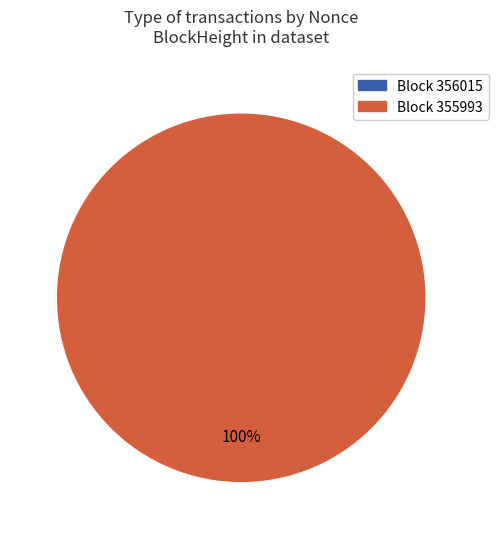

Is 355993 the majority of the pie?

Yes